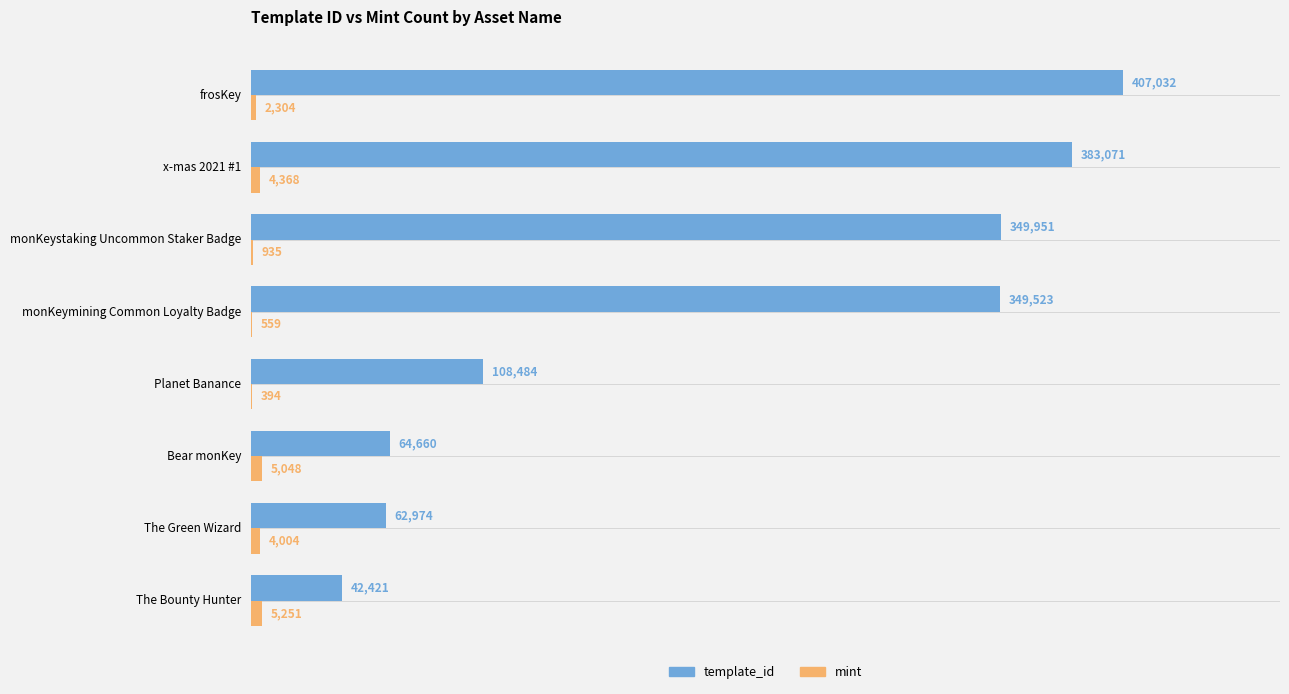

What is the highest value of the template_id series?

407032